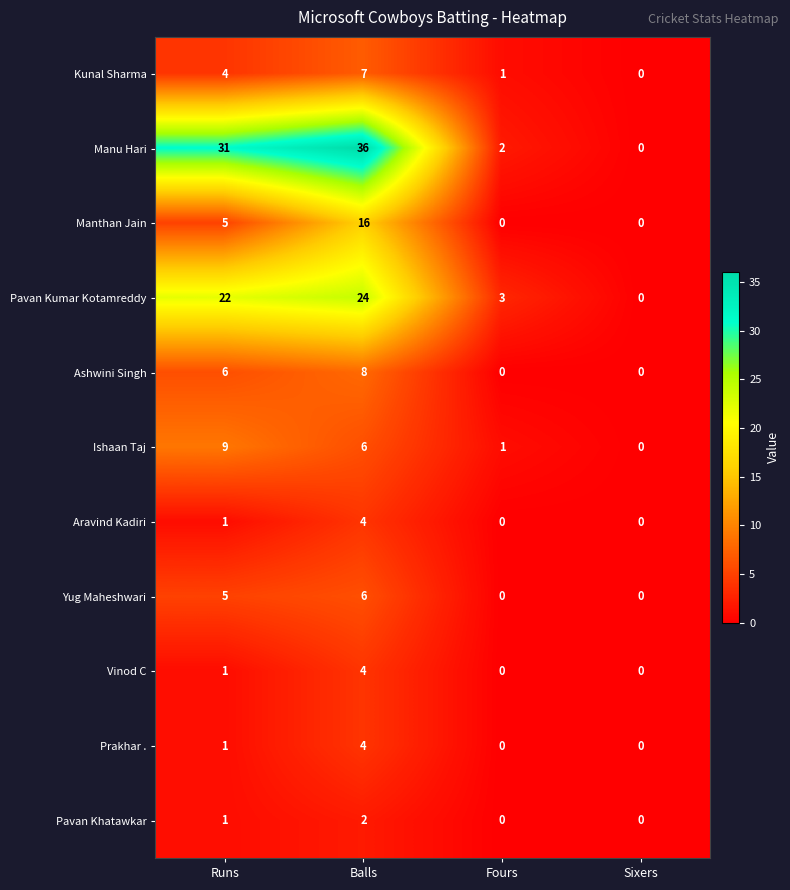

Rank the categories by Ishaan Taj value from highest to lowest.

Runs, Balls, Fours, Sixers